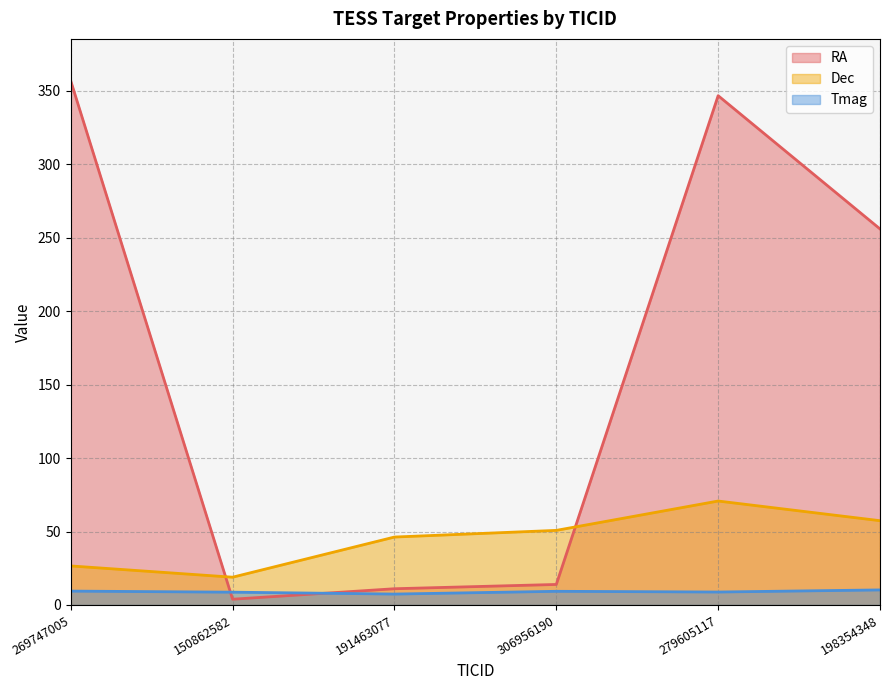

True or false: Tmag and RA intersect in this chart.

True